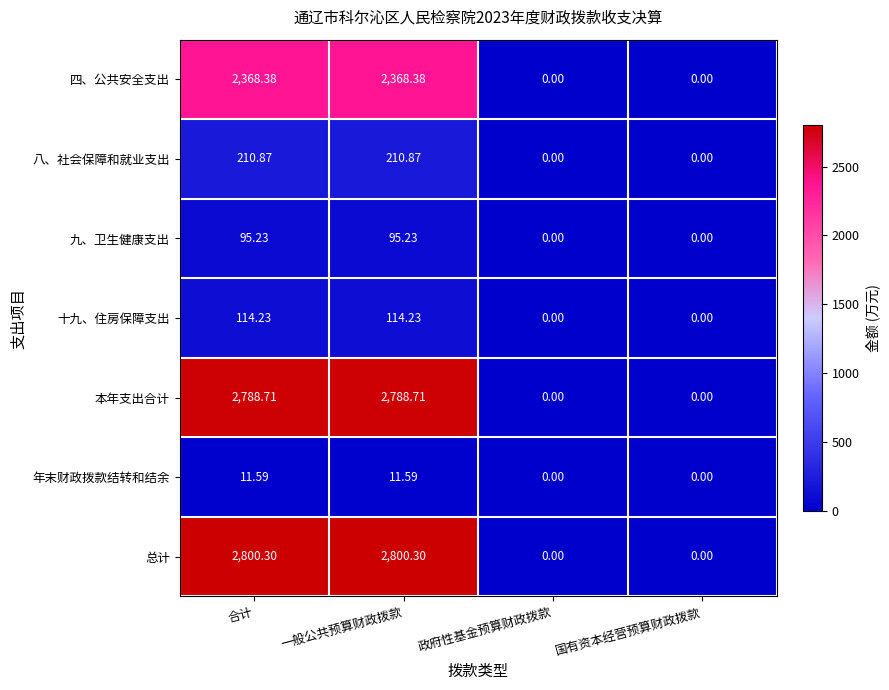

Rank the series by their maximum value, from highest to lowest.

总计, 本年支出合计, 四、公共安全支出, 八、社会保障和就业支出, 十九、住房保障支出, 九、卫生健康支出, 年末财政拨款结转和结余